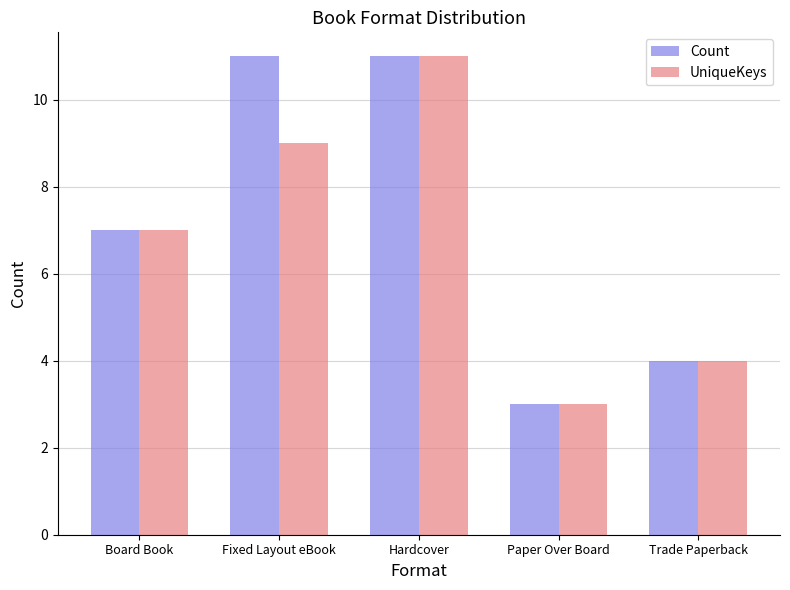

Which series changed the most between Fixed Layout eBook and Trade Paperback?

Count